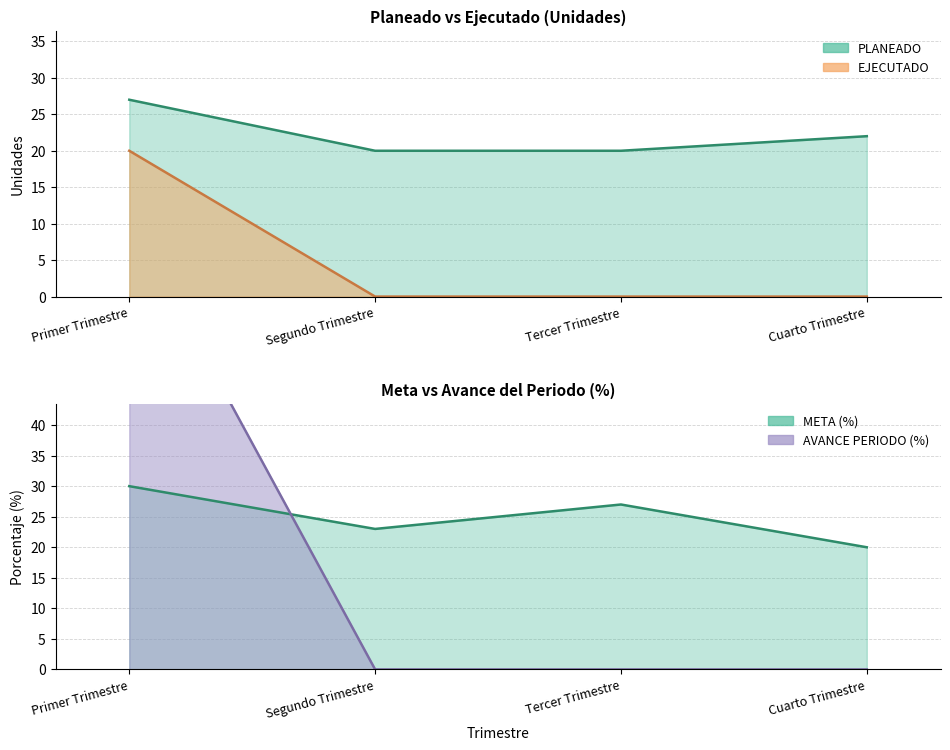

Reading left to right, list all the values displayed in this chart.

PLANEADO: 27.0	20.0	20.0	22.0
EJECUTADO: 20.0	0.0	0.0	0.0
META: 30.0	23.0	27.0	20.0
AVANCE PERIODO: 74.1	0.0	0.0	0.0